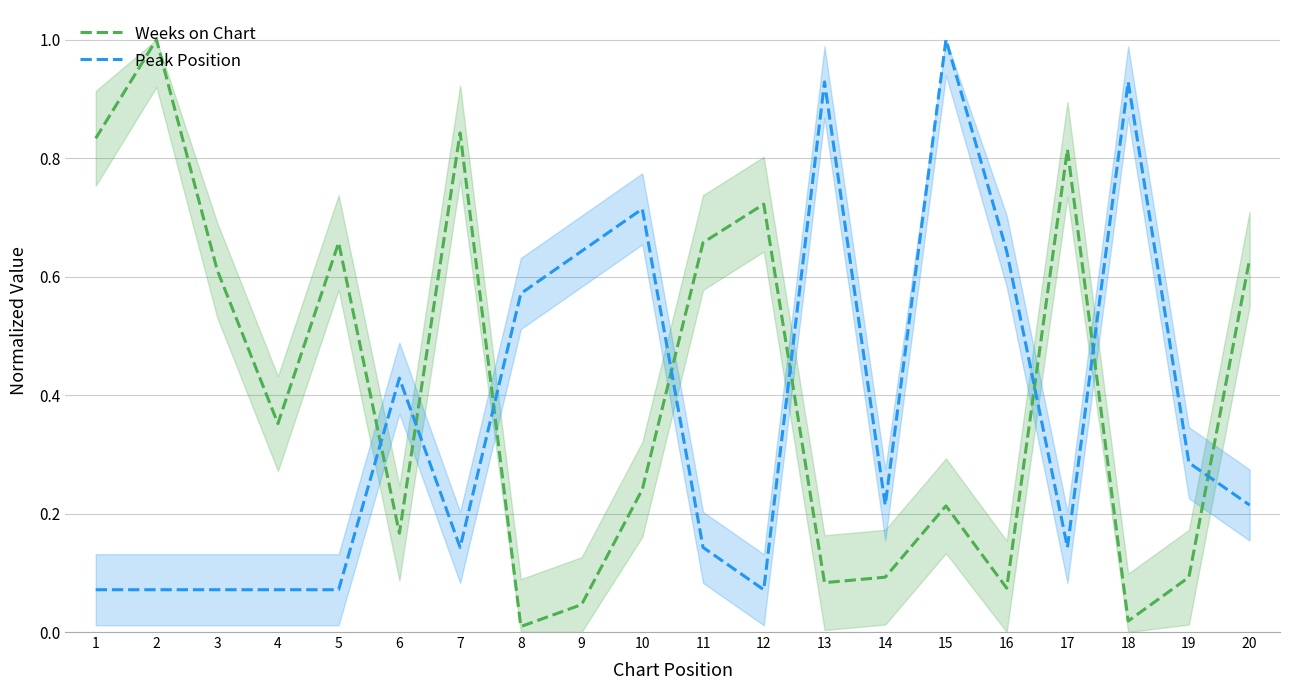

What is the sum of all Weeks on Chart values?

8.2